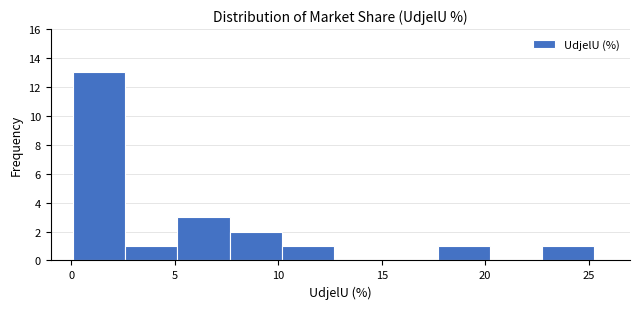

Which range on the x-axis has the tallest bar?

0.0 to 2.5